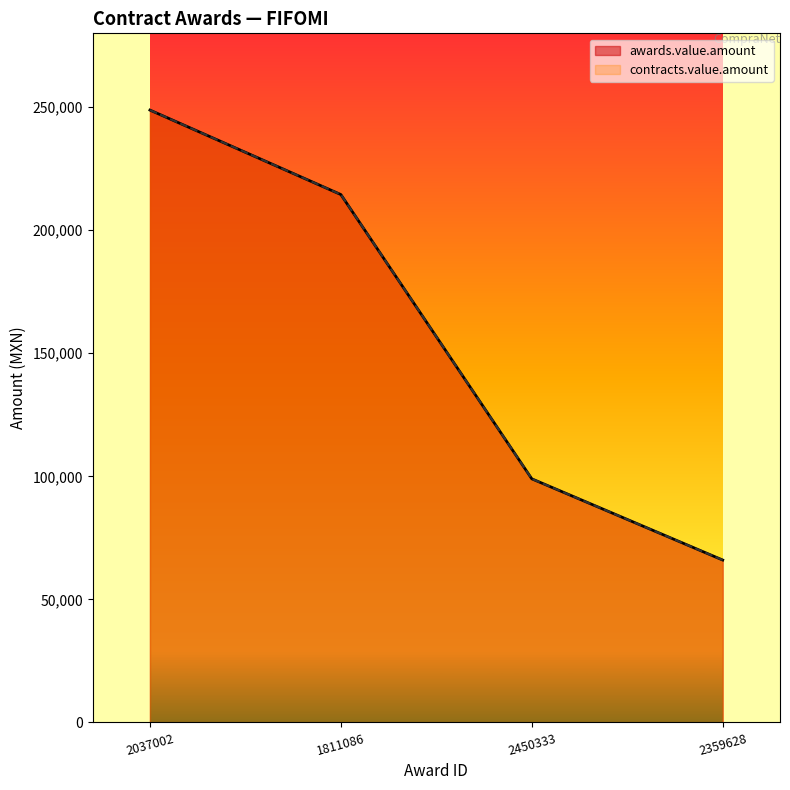

What position from the left is 2359628?

4